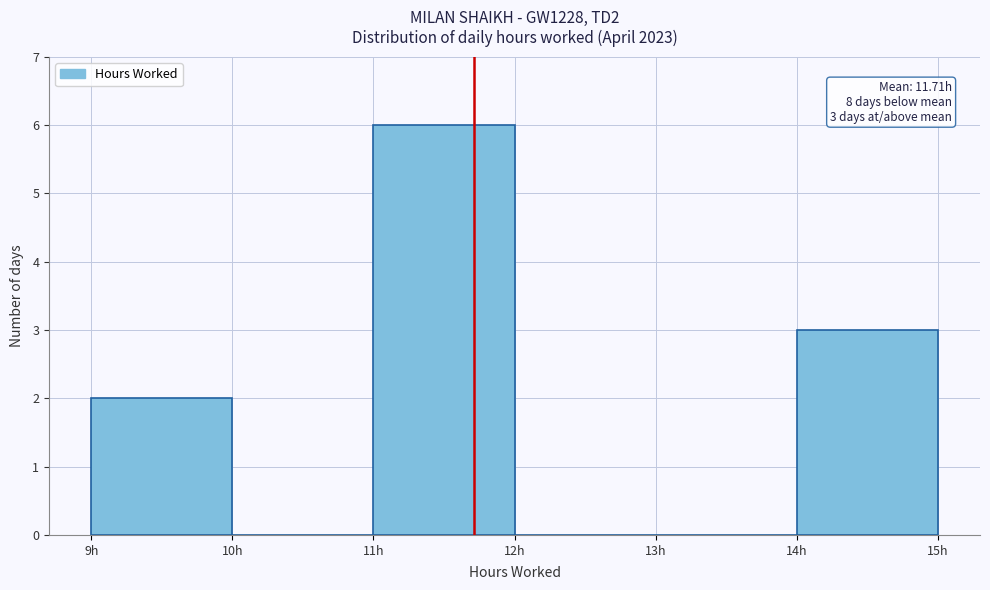

Over which range of the x-axis is the bar tallest?

11 to 12